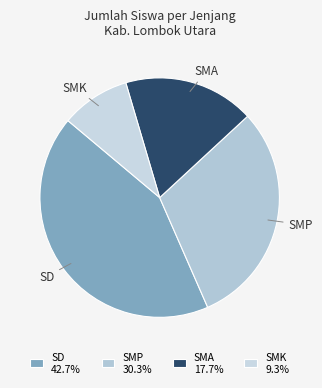

Rank the categories by value from lowest to highest.

SMK, SMA, SMP, SD